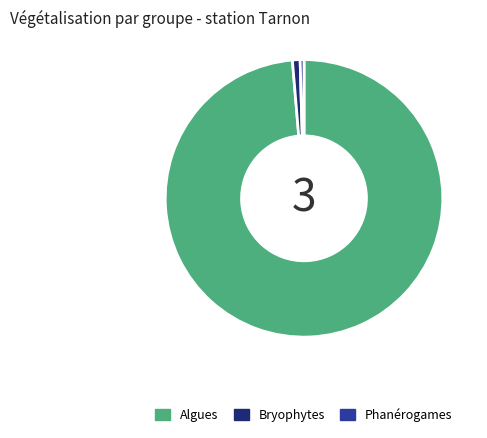

Do Bryophytes and Phanérogames together represent more than half of the pie?

No